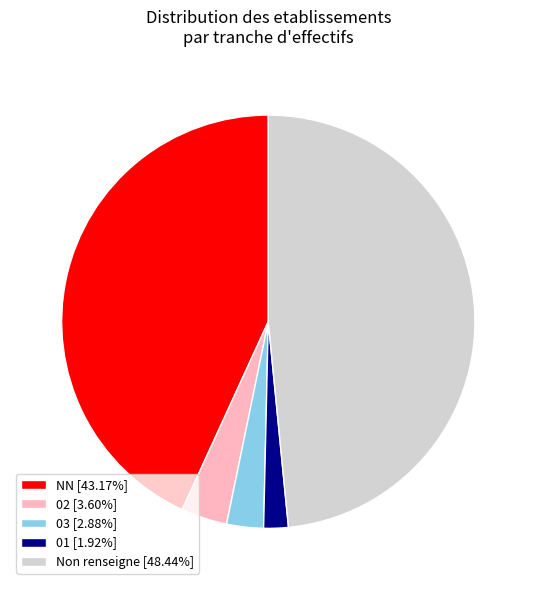

How many slices are in this pie chart?

5